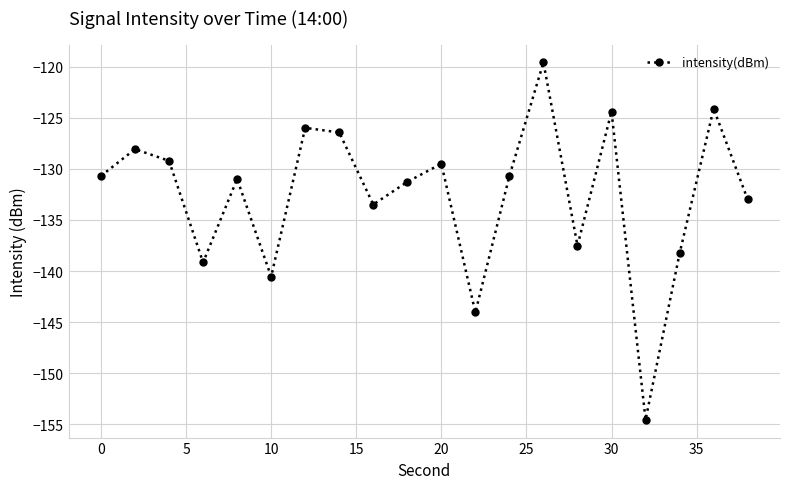

How many points are lower than both their immediate neighbors (excluding endpoints)?

6